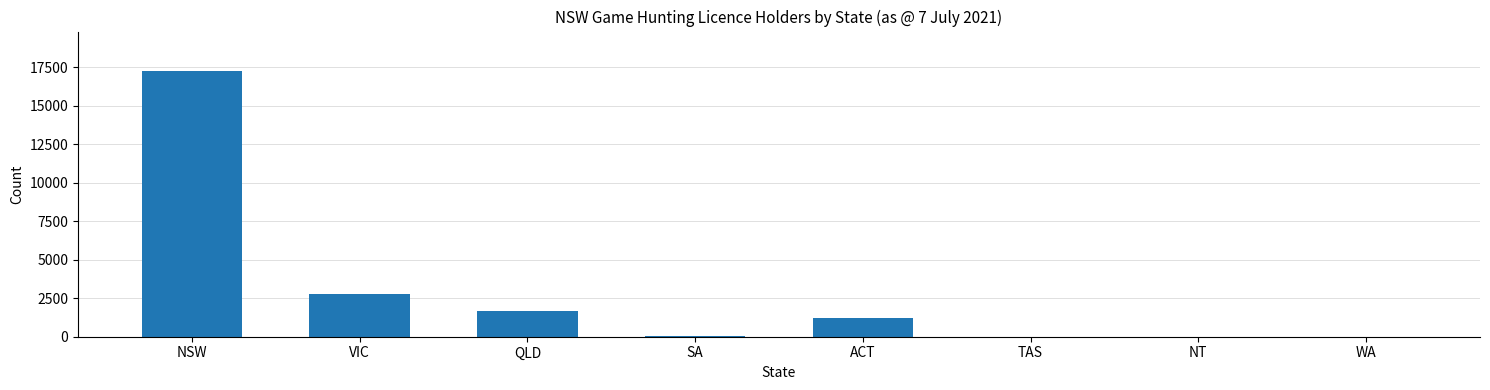

What is the sum of the values at WA and QLD?

1672